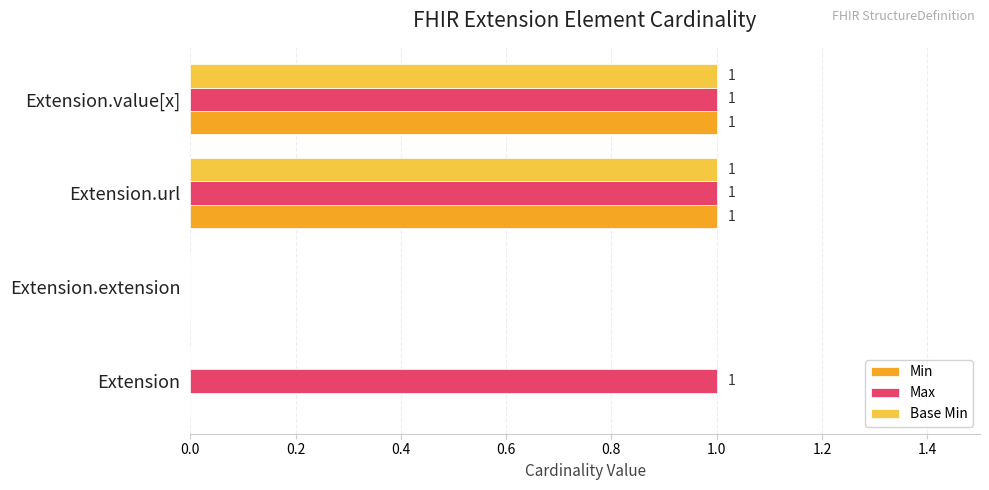

Count the Min values in the range 0 to 1.

4